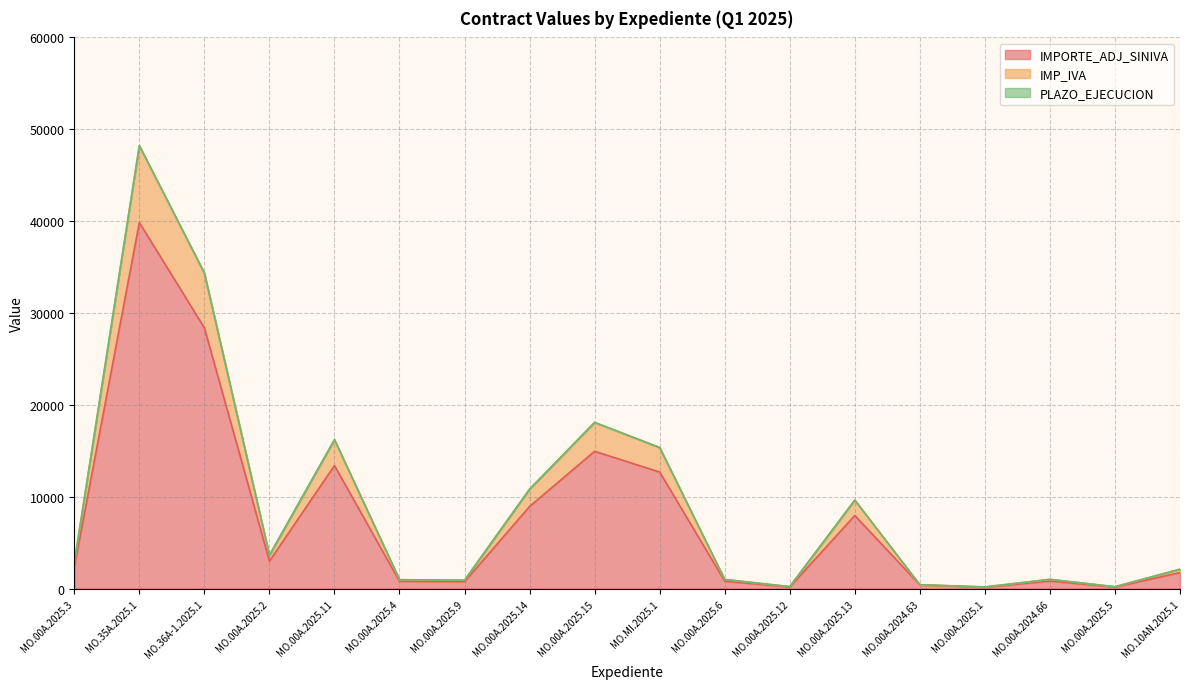

How many data points does each series have?

18